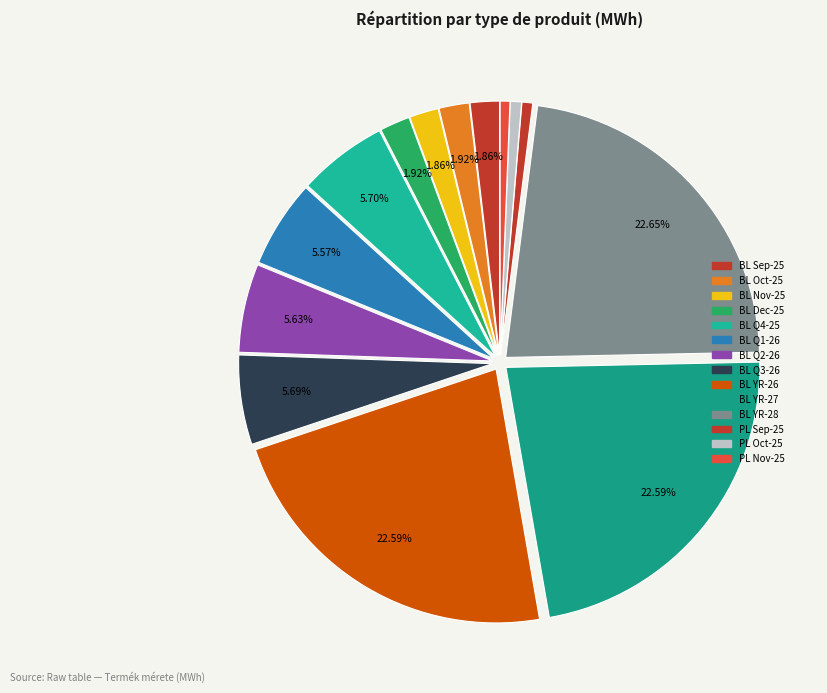

Do BL YR-26 and PL Oct-25 together represent more than half of the pie?

No